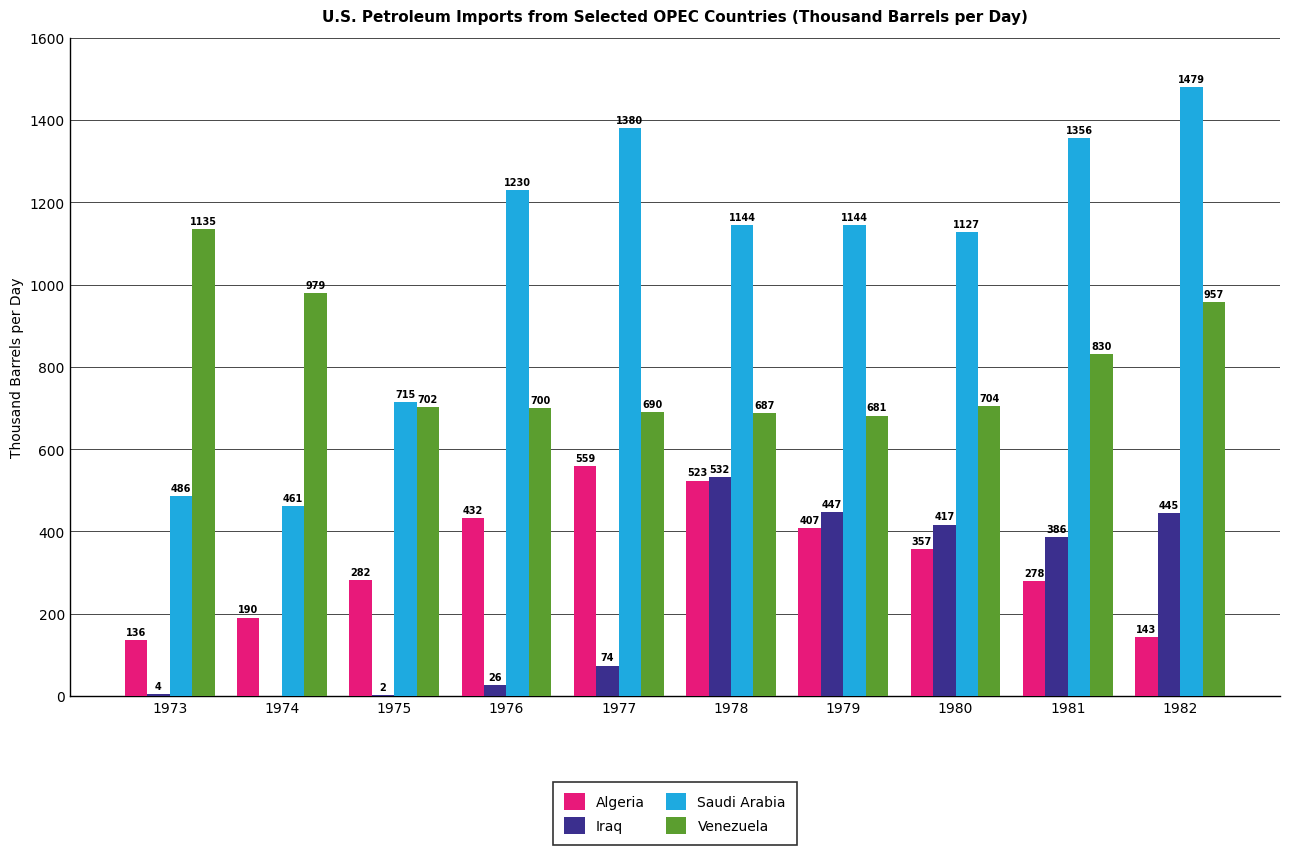

The Algeria series shows 432.2 at 1976. True or false?

True